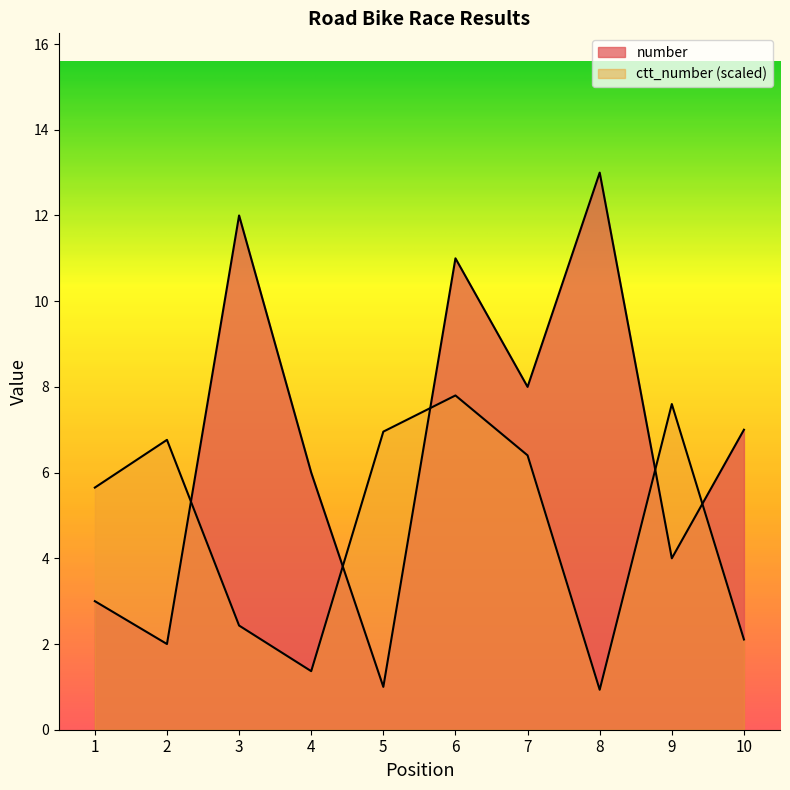

Where do ctt_number and number first cross each other?

2 and 3